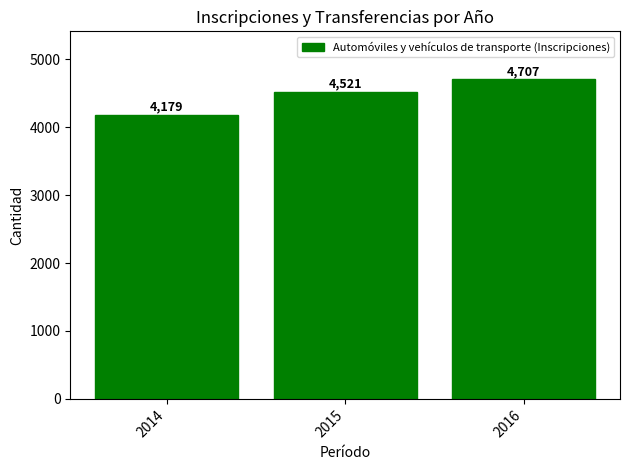

How many values are between 4179 and 4707?

3